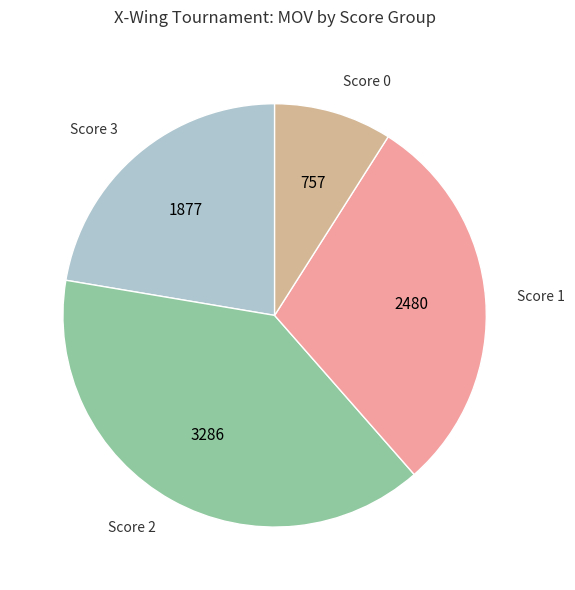

True or false: Score 3 accounts for 22% of the total.

True